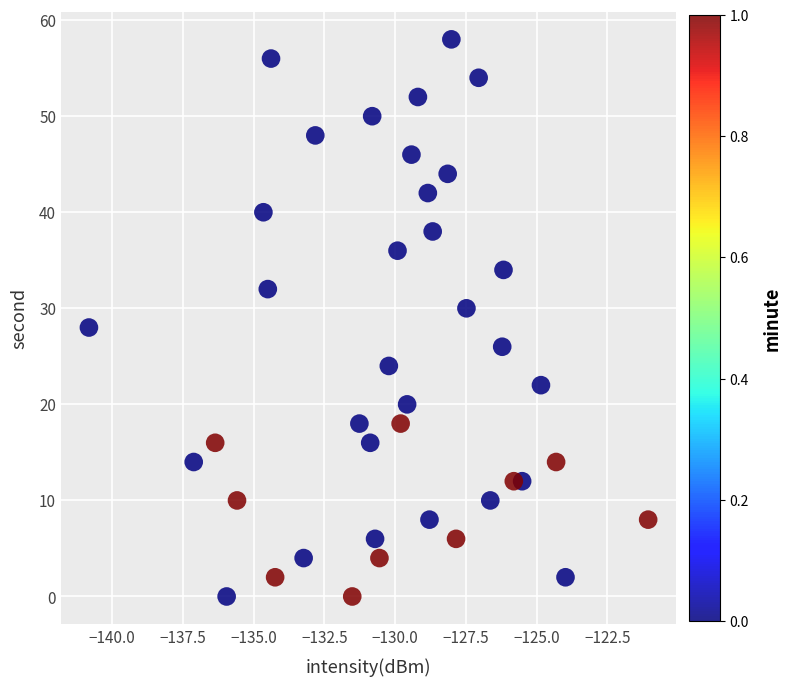

What is the range of Y values (max minus min)?

58